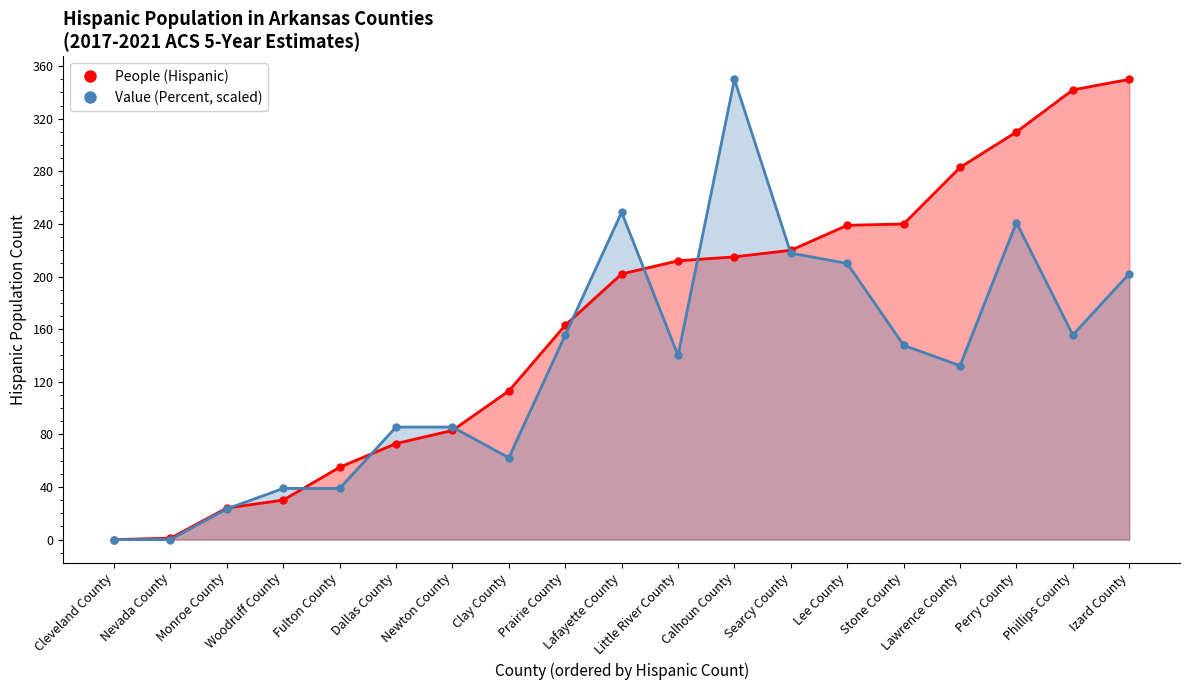

Where does the Value (Percent) series first go above 140?

Prairie County